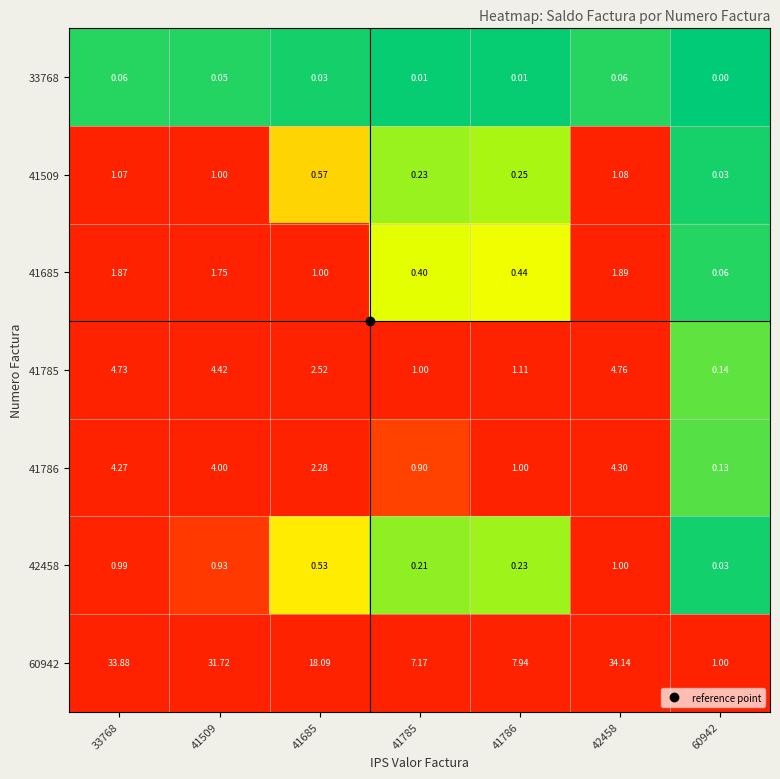

Is the value of 33768 at 41685 greater than the value of 60942 at 41685?

No